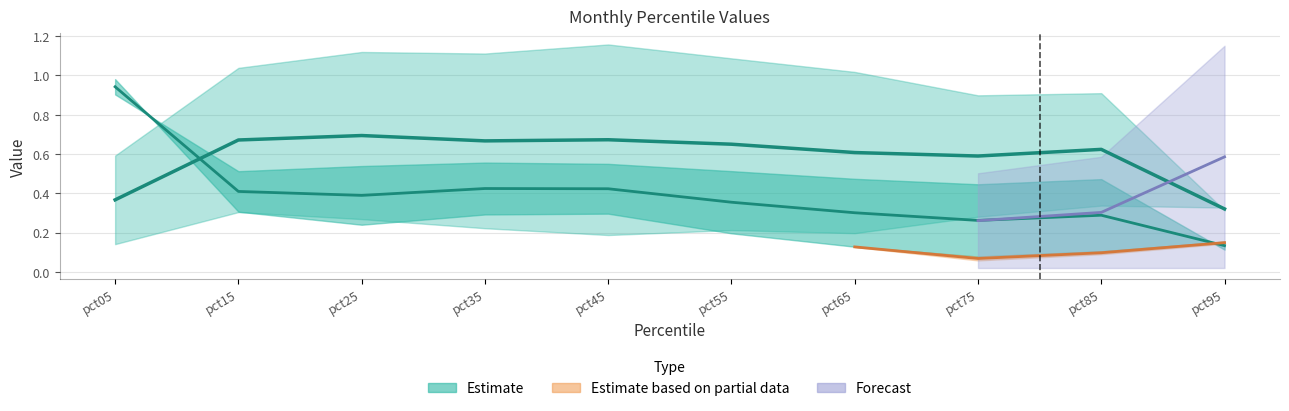

What is the spread (max minus min) of values at pct35?

0.9